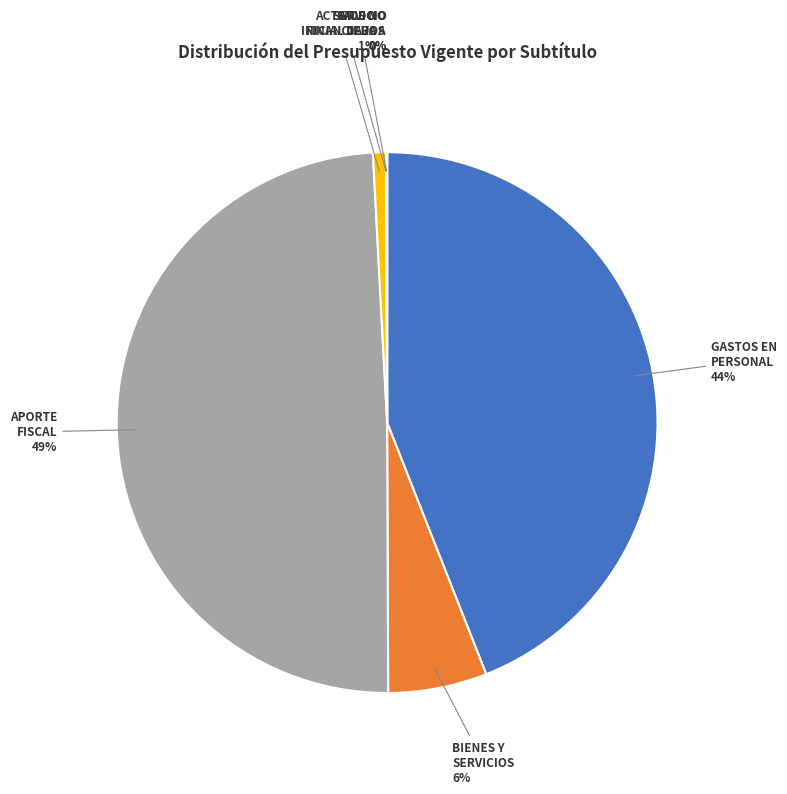

To the nearest percent, what percentage of the pie is GASTOS EN PERSONAL?

44%